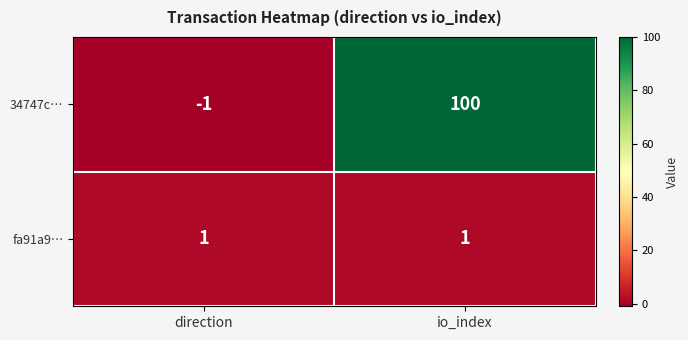

What is the difference between the maximum and minimum values in the 34747c… series?

101